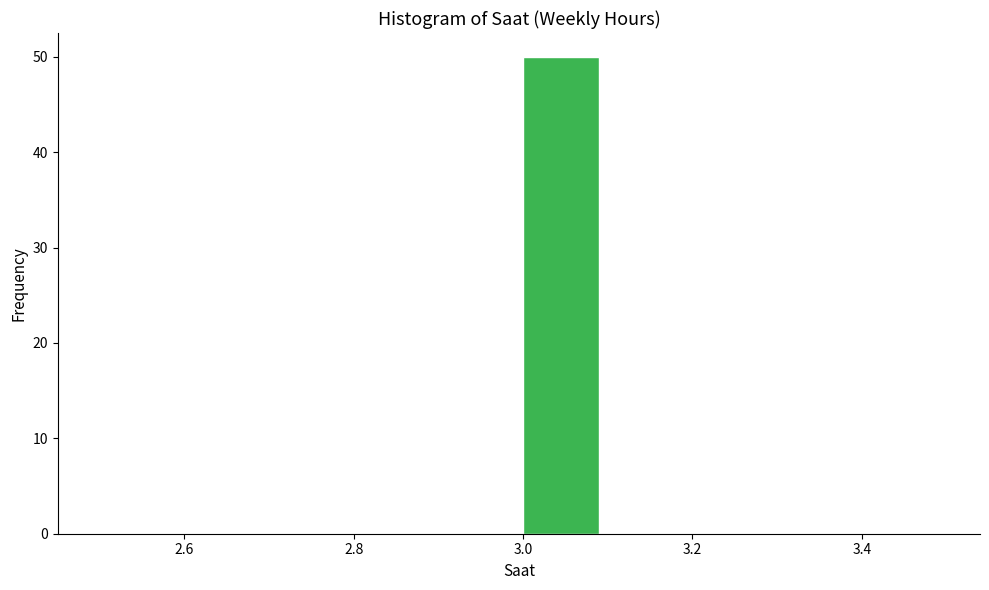

Reading left to right, transcribe this chart: for each bar, give the range it covers on the x-axis and its height. The values are not printed on the chart, so give them approximately, as read against the axis.

2.5 to 2.6: 0
2.6 to 2.7: 0
2.7 to 2.8: 0
2.8 to 2.9: 0
2.9 to 3.0: 0
3.0 to 3.1: 50
3.1 to 3.2: 0
3.2 to 3.3: 0
3.3 to 3.4: 0
3.4 to 3.5: 0